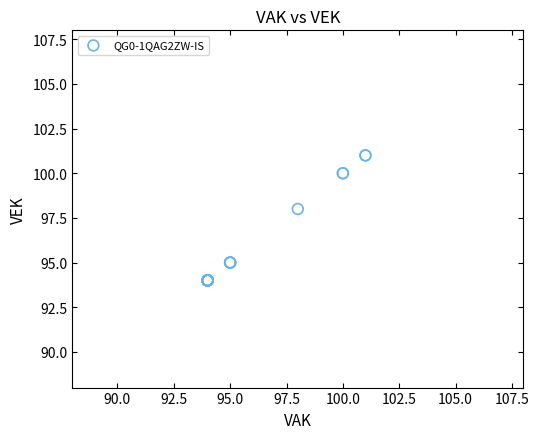

What Y value in the scatter plot is closest to 97?

98